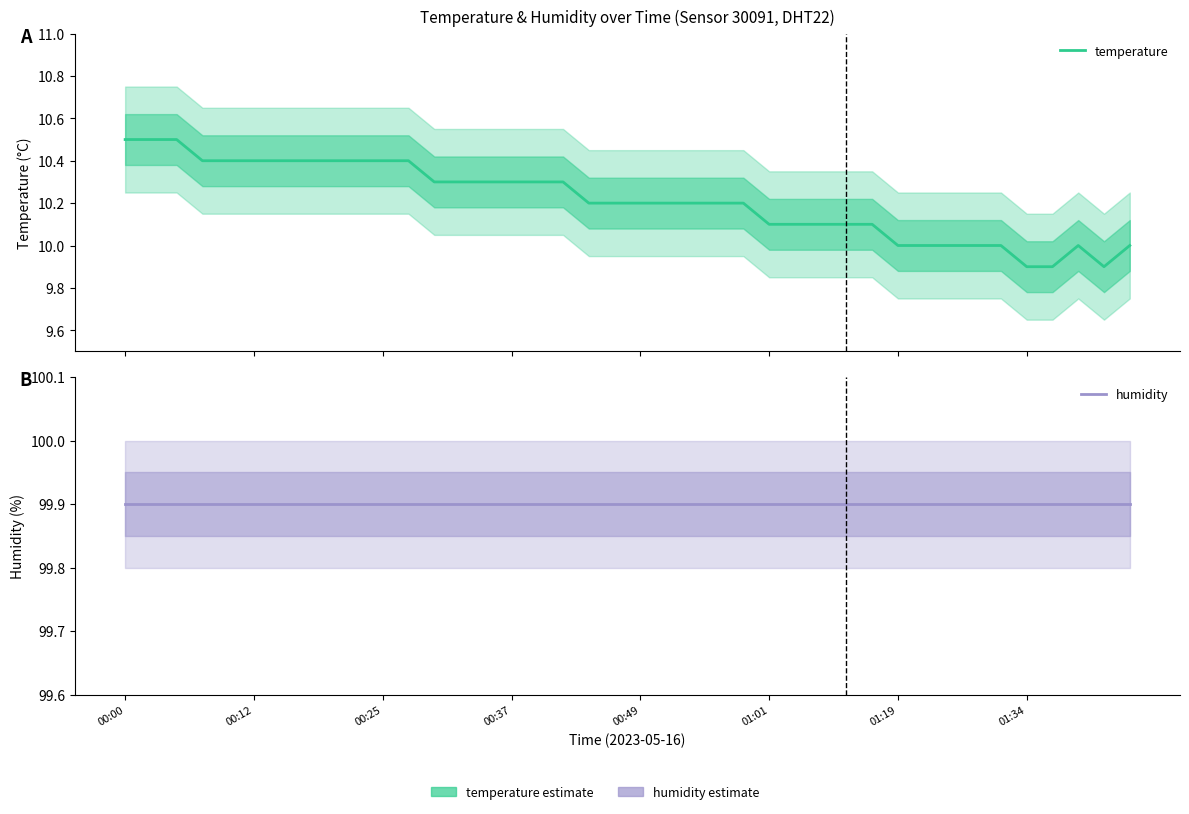

True or false: humidity and temperature cross at least once.

False